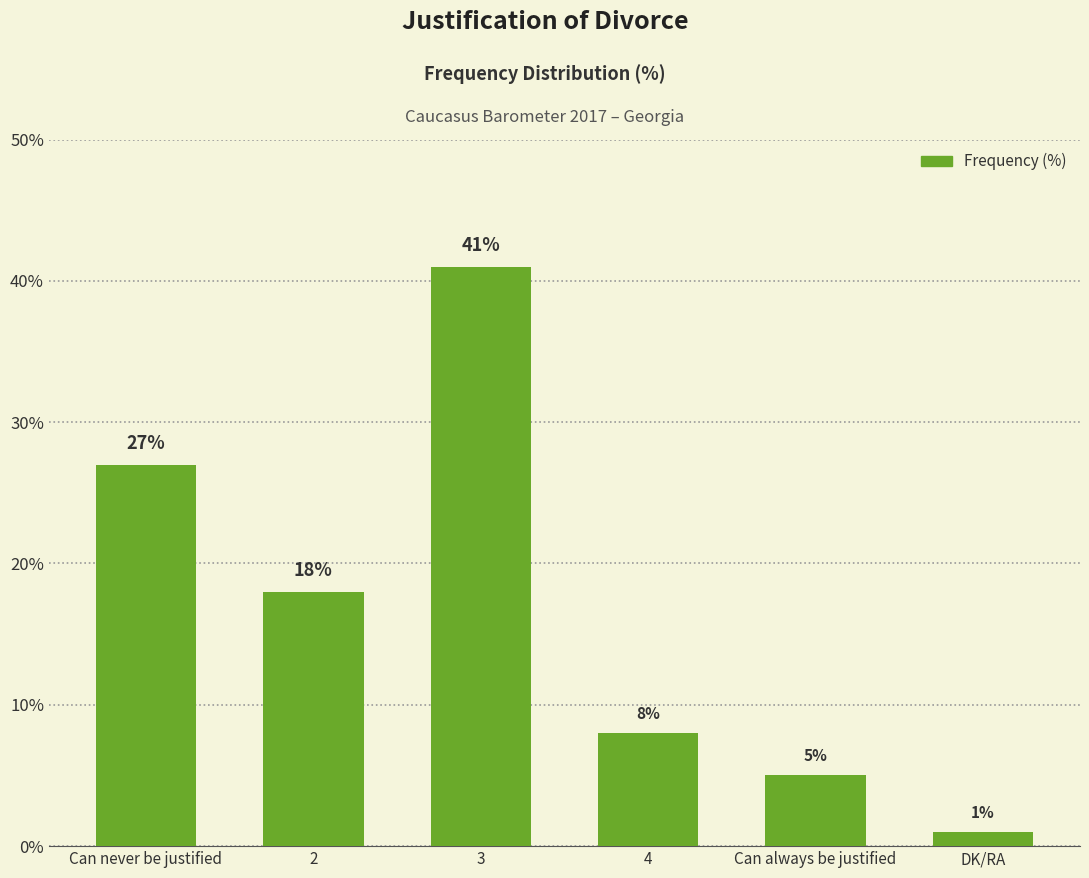

How many series are shown in this chart?

1